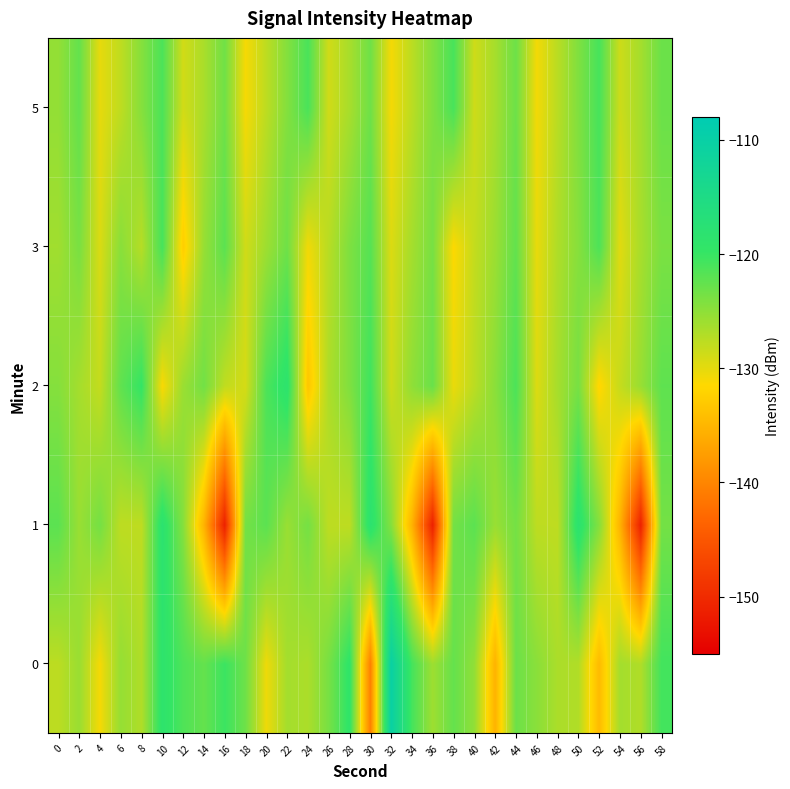

Reading left to right, transcribe all the data shown in this chart.

0: 0=-127.7	2=-125.7	4=-131.0	6=-125.4	8=-127.0	10=-118.7	12=-121.4	14=-122.6	16=-120.3	18=-123.2	20=-130.5	22=-126.3	24=-126.7	26=-123.7	28=-119.3	30=-140.5	32=-110.3	34=-120.8	36=-125.9	38=-122.6	40=-125.2	42=-135.4	44=-123.1	46=-124.8	48=-126.7	50=-127.0	52=-134.5	54=-126.3	56=-127.0	58=-120.7
1: 0=-122.1	2=-125.6	4=-123.5	6=-127.7	8=-127.8	10=-118.3	12=-124.5	14=-135.3	16=-151.2	18=-123.5	20=-122.1	22=-125.6	24=-123.5	26=-127.7	28=-127.8	30=-118.3	32=-124.5	34=-135.3	36=-151.2	38=-123.5	40=-122.1	42=-125.6	44=-123.5	46=-127.7	48=-127.8	50=-118.3	52=-124.5	54=-135.3	56=-151.2	58=-123.5
2: 0=-124.5	2=-126.3	4=-128.1	6=-122.4	8=-119.8	10=-131.2	12=-125.7	14=-123.4	16=-127.9	18=-129.1	20=-121.3	22=-118.6	24=-133.4	26=-126.8	28=-124.2	30=-120.5	32=-128.7	34=-125.1	36=-122.9	38=-130.3	40=-127.6	42=-124.8	44=-121.2	46=-129.5	48=-126.4	50=-123.7	52=-131.8	54=-128.2	56=-125.6	58=-122.3
3: 0=-126.1	2=-123.8	4=-129.4	6=-124.7	8=-127.3	10=-120.9	12=-132.6	14=-125.5	16=-122.1	18=-128.8	20=-125.9	22=-123.2	24=-130.7	26=-127.4	28=-124.1	30=-121.8	32=-129.5	34=-126.3	36=-123.7	38=-131.4	40=-128.1	42=-125.8	44=-122.5	46=-130.2	48=-126.9	50=-124.6	52=-121.3	54=-129.8	56=-126.5	58=-123.9
5: 0=-125.3	2=-122.6	4=-130.1	6=-127.8	8=-124.5	10=-121.2	12=-128.9	14=-126.6	16=-123.3	18=-131.0	20=-127.7	22=-124.4	24=-121.1	26=-128.8	28=-126.5	30=-123.2	32=-130.9	34=-127.6	36=-124.3	38=-121.0	40=-128.7	42=-126.4	44=-123.1	46=-130.8	48=-127.5	50=-124.2	52=-120.9	54=-128.6	56=-126.3	58=-123.0